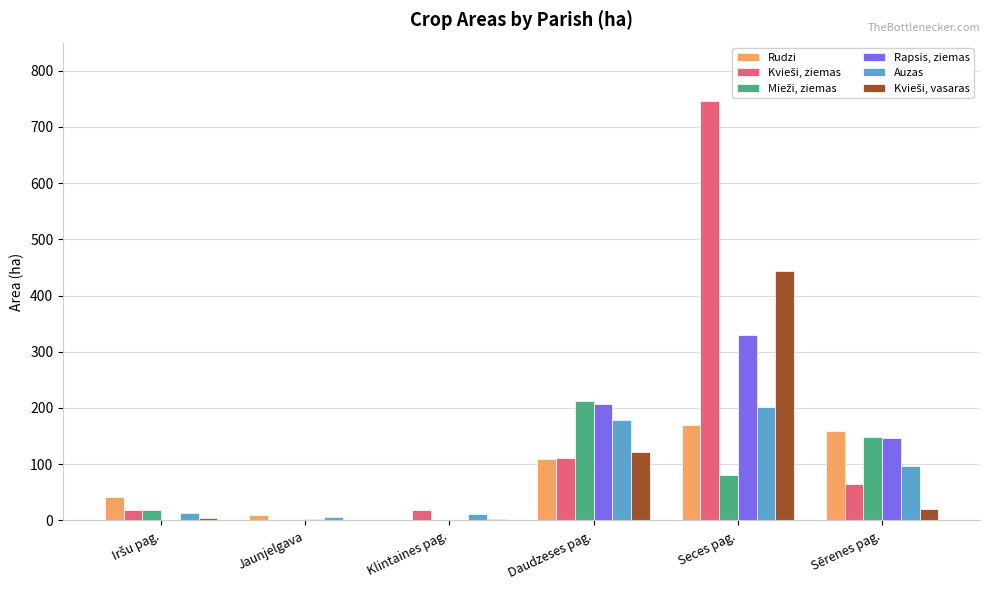

Is it true that Rudzi equals 159.1 at Sērenes pag.?

True